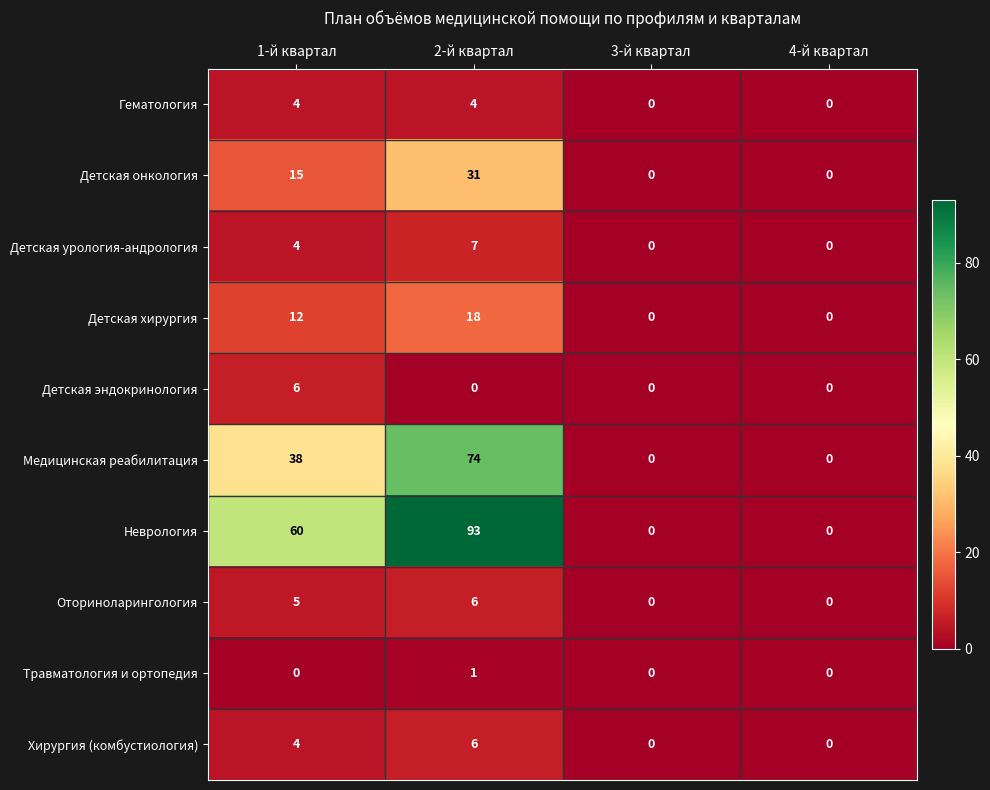

The Хирургия (комбустиология) series shows 4 at 1-й квартал. True or false?

True